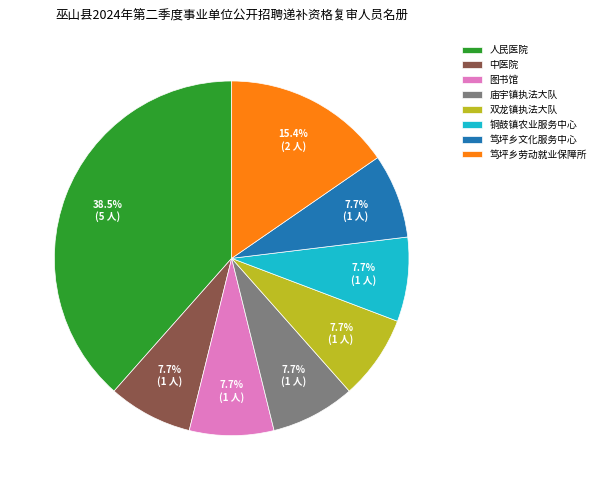

What is the total percentage of 中医院 and 双龙镇执法大队?

15.4%